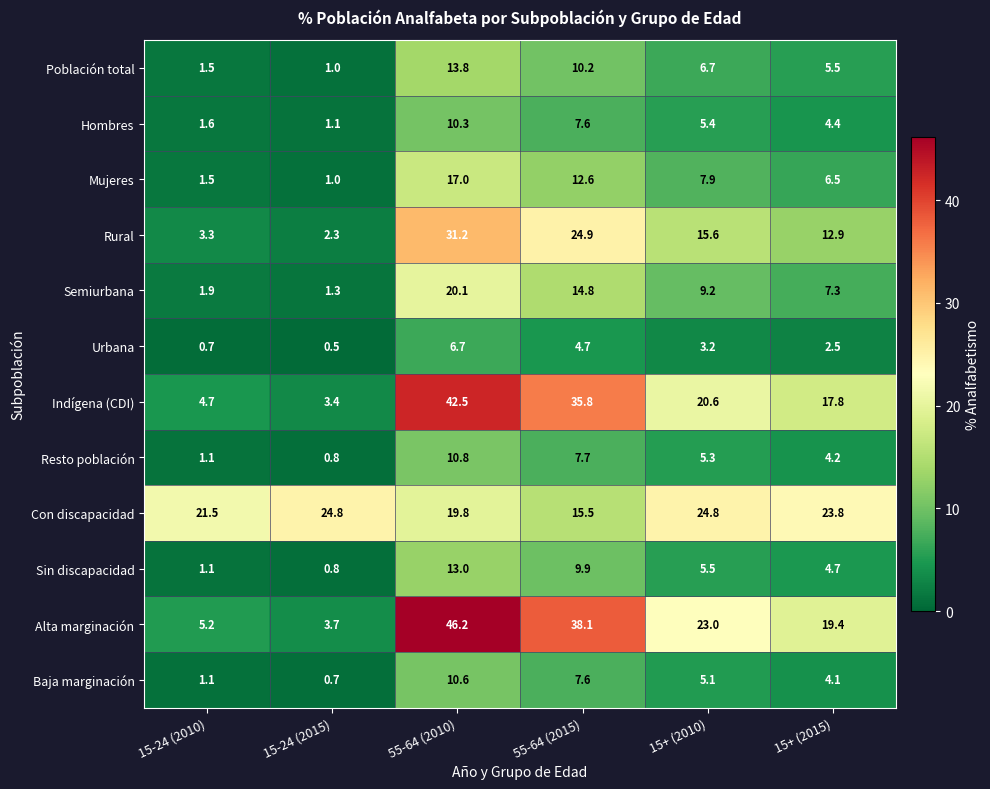

What is the spread (max minus min) of values at 15+ (2015)?

21.3